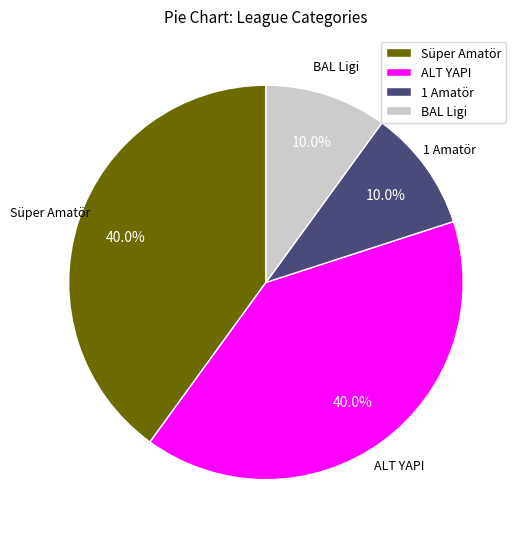

Count the number of slices in the pie.

4